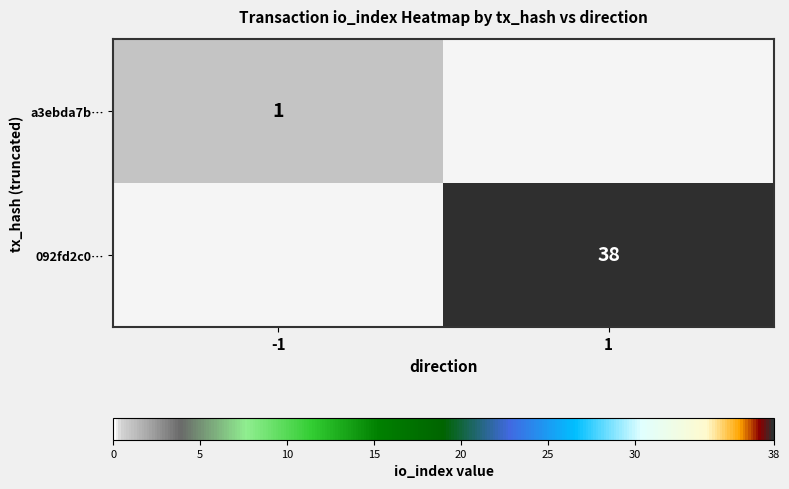

Is the value of a3ebda7b… at -1 greater than the value of 092fd2c0… at 1?

No